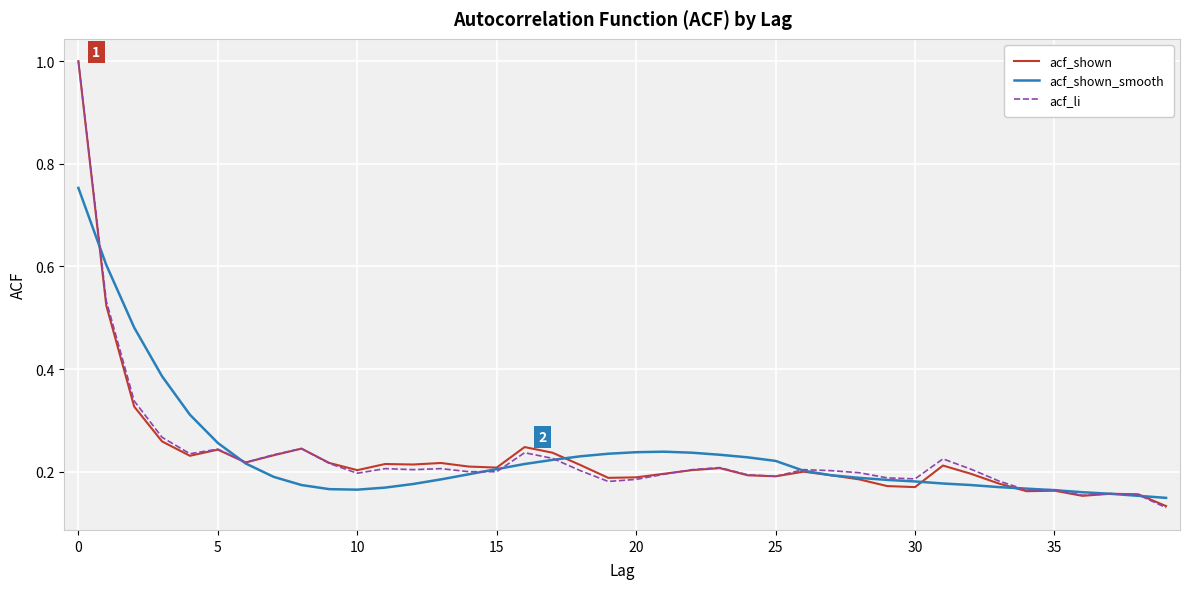

What is the maximum value shown in the chart?

1.0